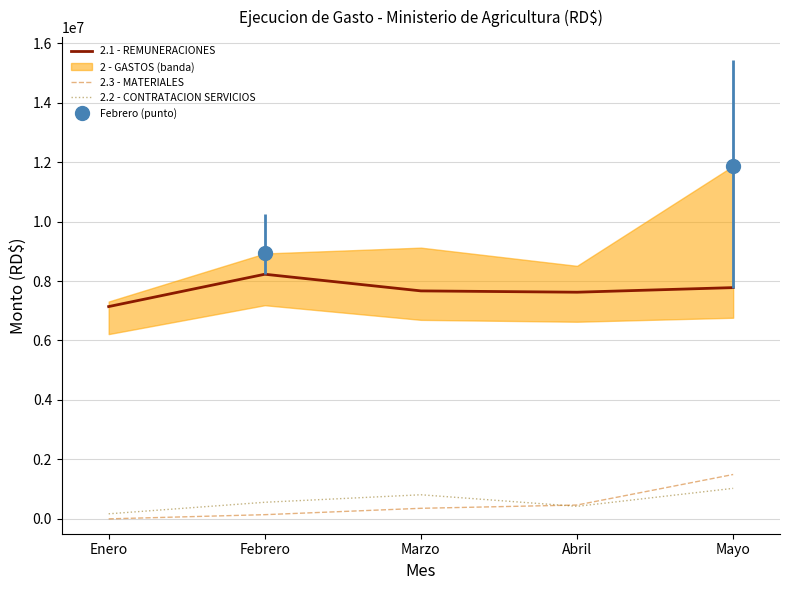

The 2.2 - CONTRATACION SERVICIOS series shows 1025959.7 at Mayo. True or false?

True